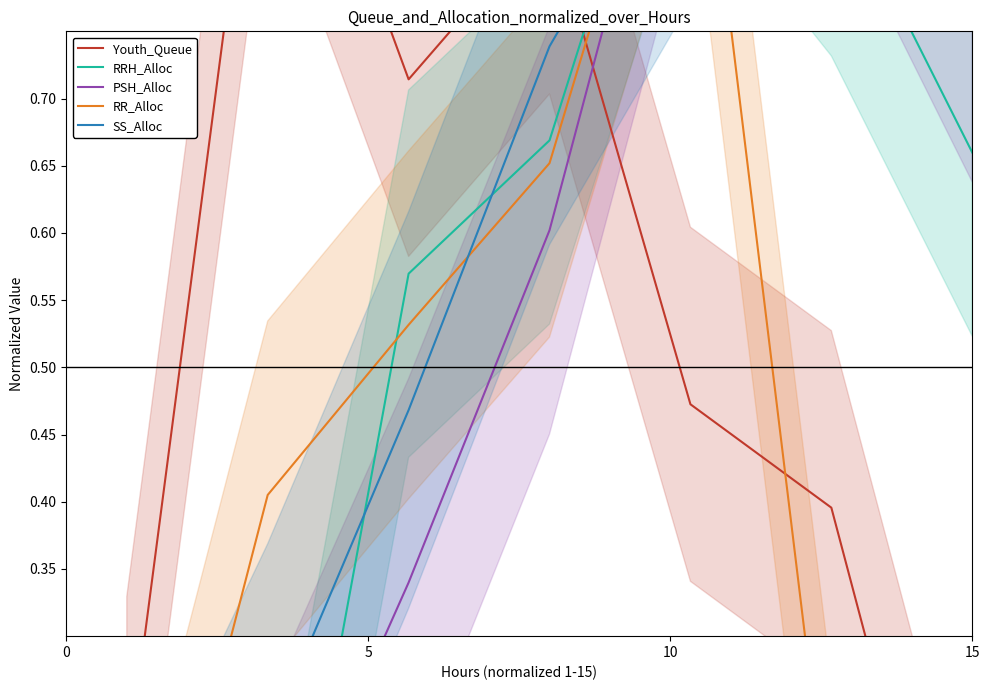

Rank the series at 10 from lowest to highest value.

PSH_Alloc, SS_Alloc, RR_Alloc, RRH_Alloc, Youth_Queue